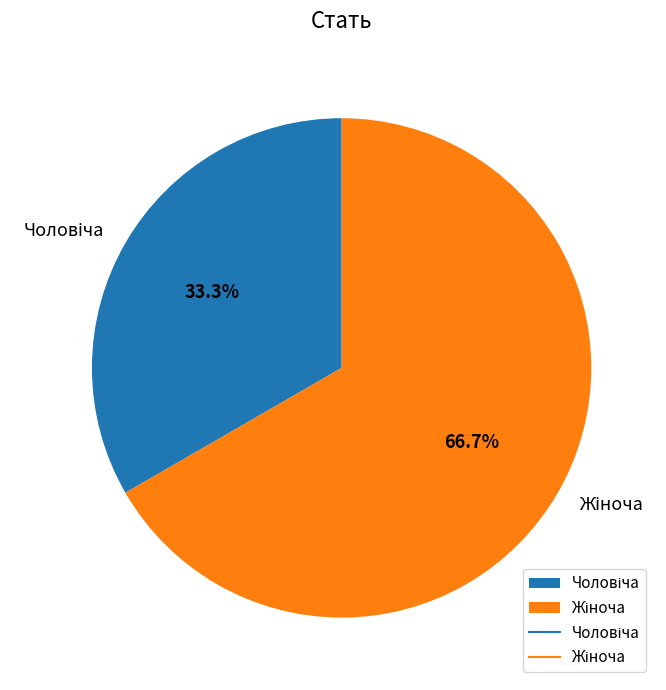

Is there any slice that represents more than half of the pie?

Yes